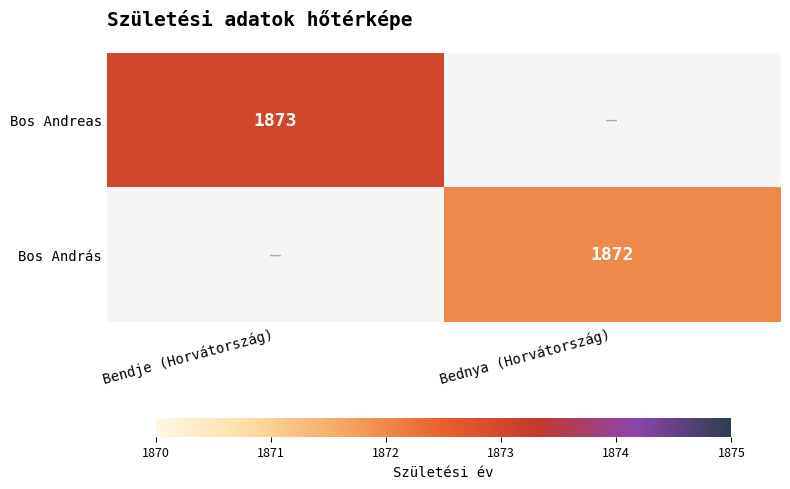

True or false: Bos Andreas has a value of 1873 at Bendje (Horvátország).

True